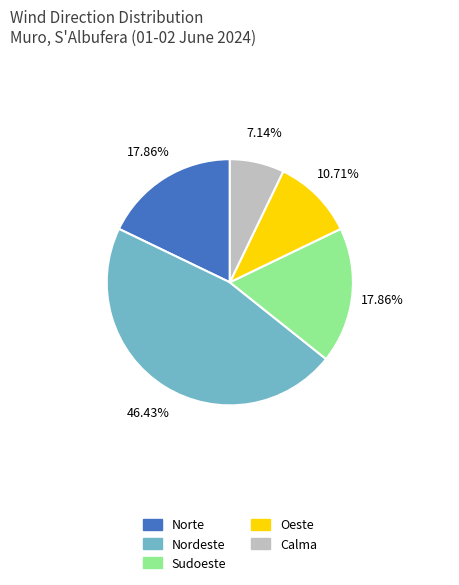

To the nearest percent, what is the difference between the Calma and Norte slice percentages?

11%